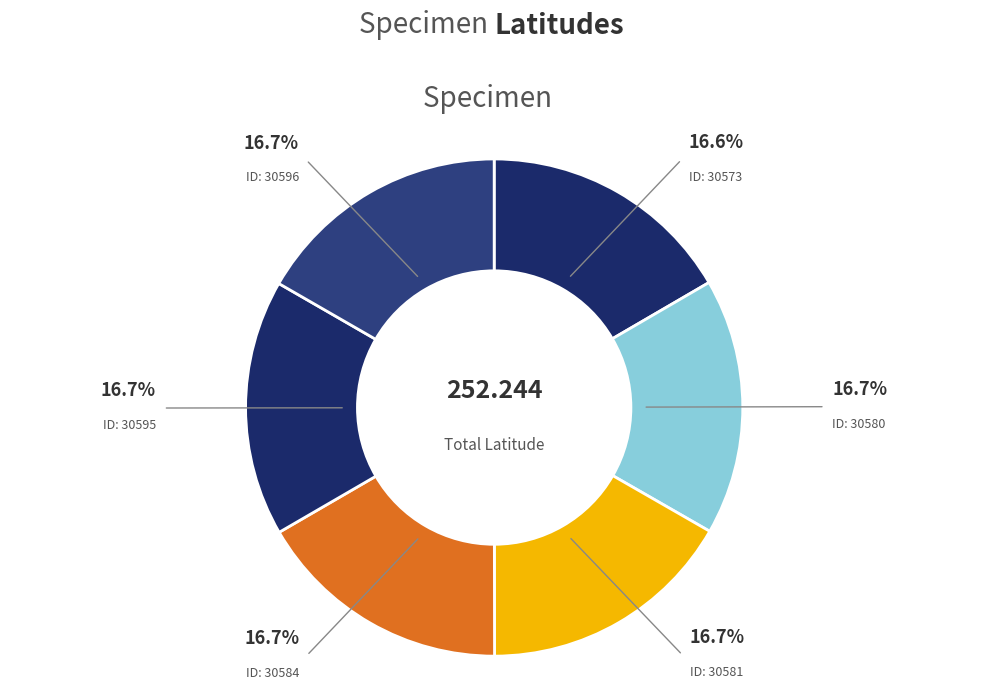

How many slices are in this pie chart?

6